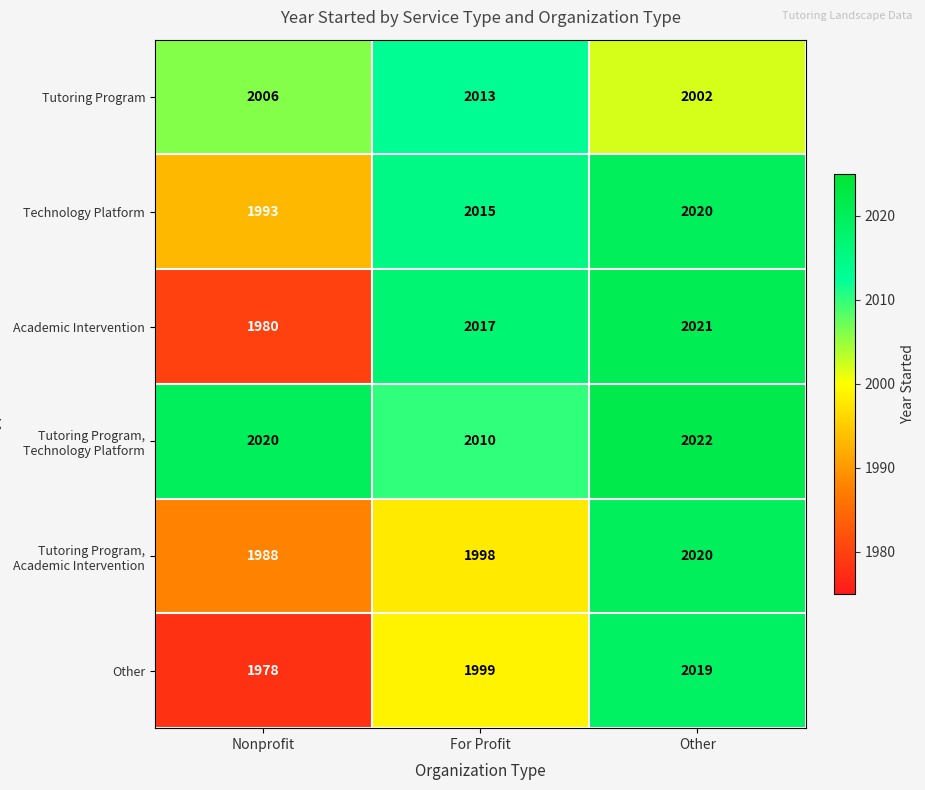

What is the spread (max minus min) of values at Nonprofit?

42